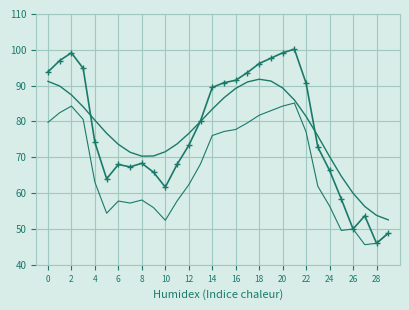

At which category is the sum across all series the highest?

20